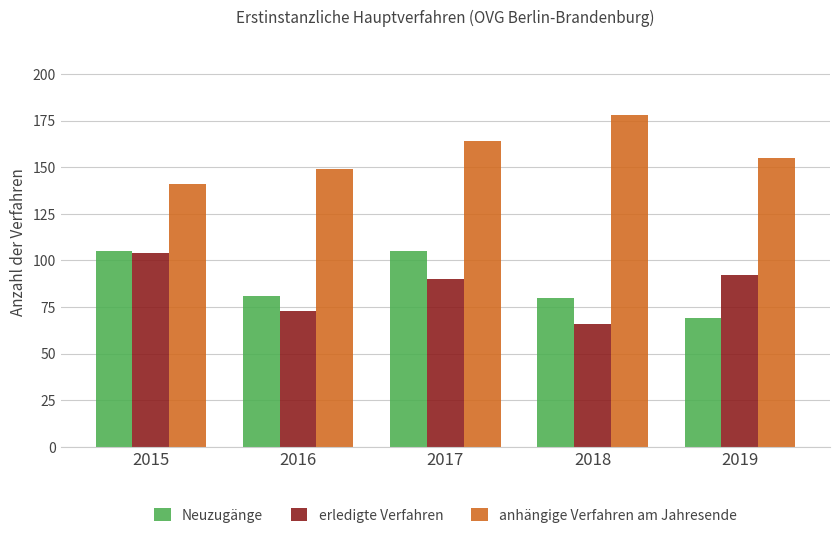

Which series changed the most between 2015 and 2016?

erledigte Verfahren